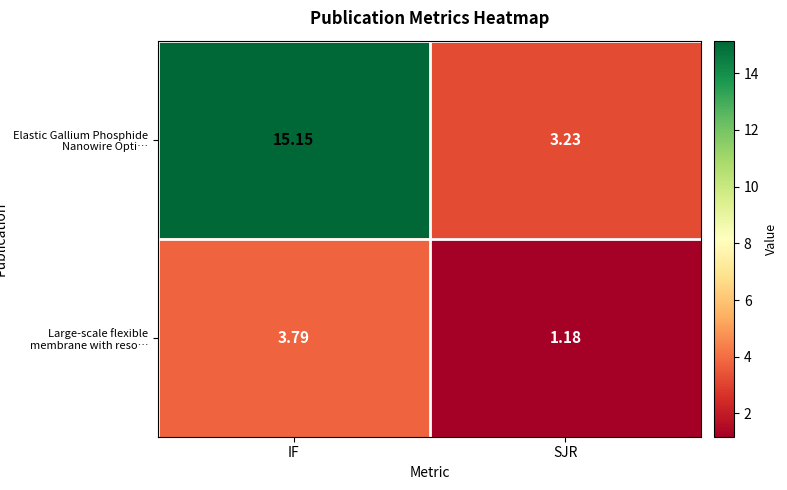

How many values in the Large-scale flexible membrane with reso… series exceed 3?

1